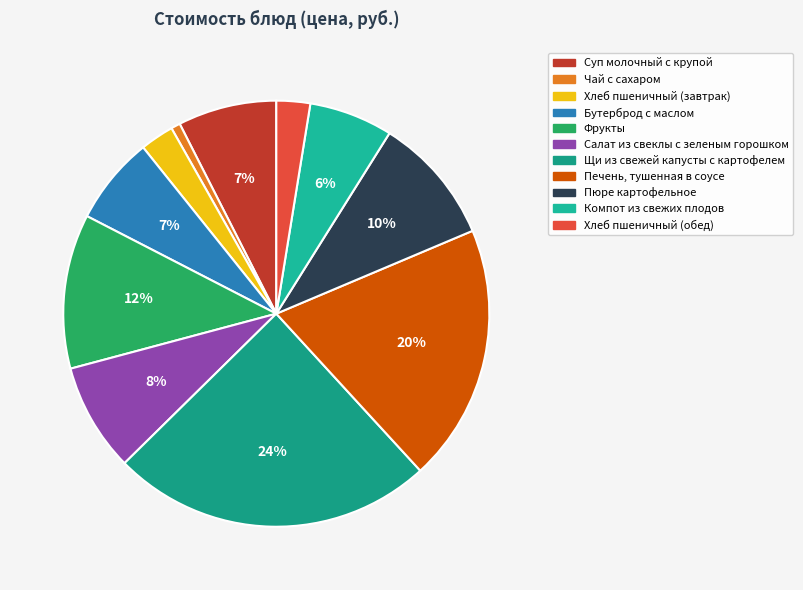

Which slice is the largest?

Щи из свежей капусты с картофелем